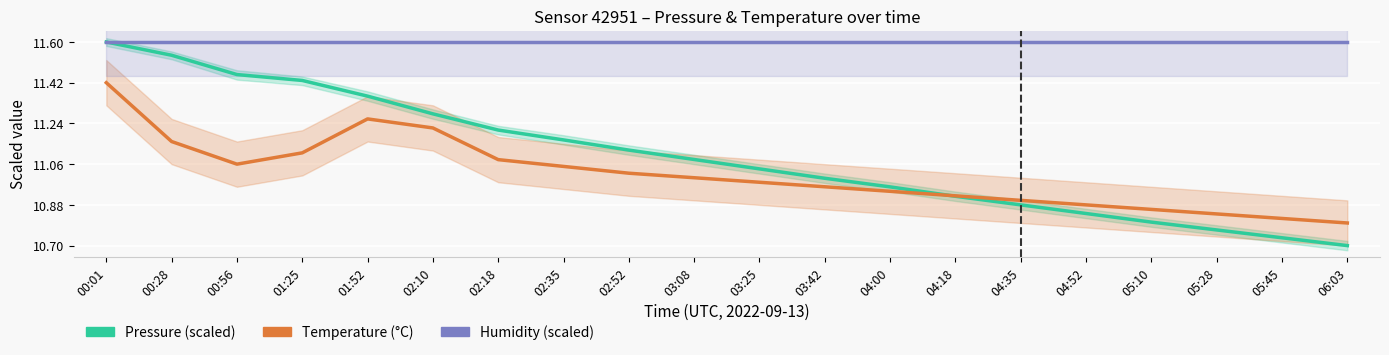

At how many categories does at least one series exceed 11?

20